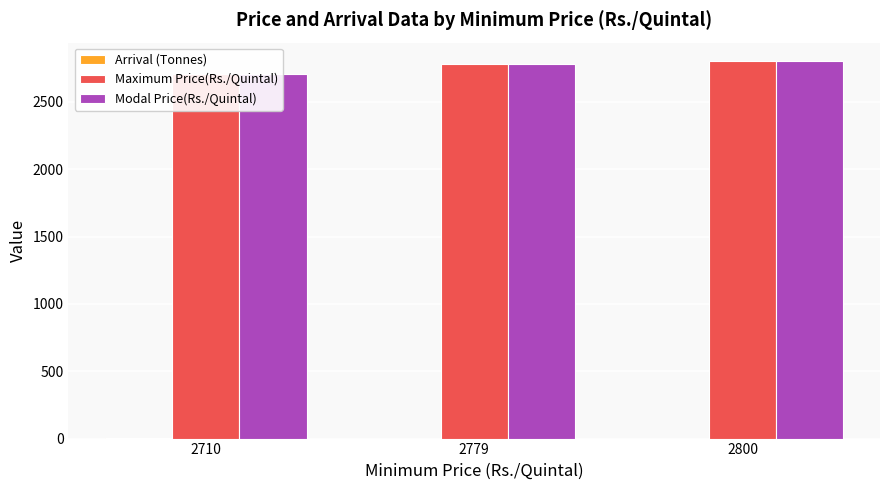

What is the value of the Modal Price(Rs./Quintal) bar at the 3rd from the left?

2800.0